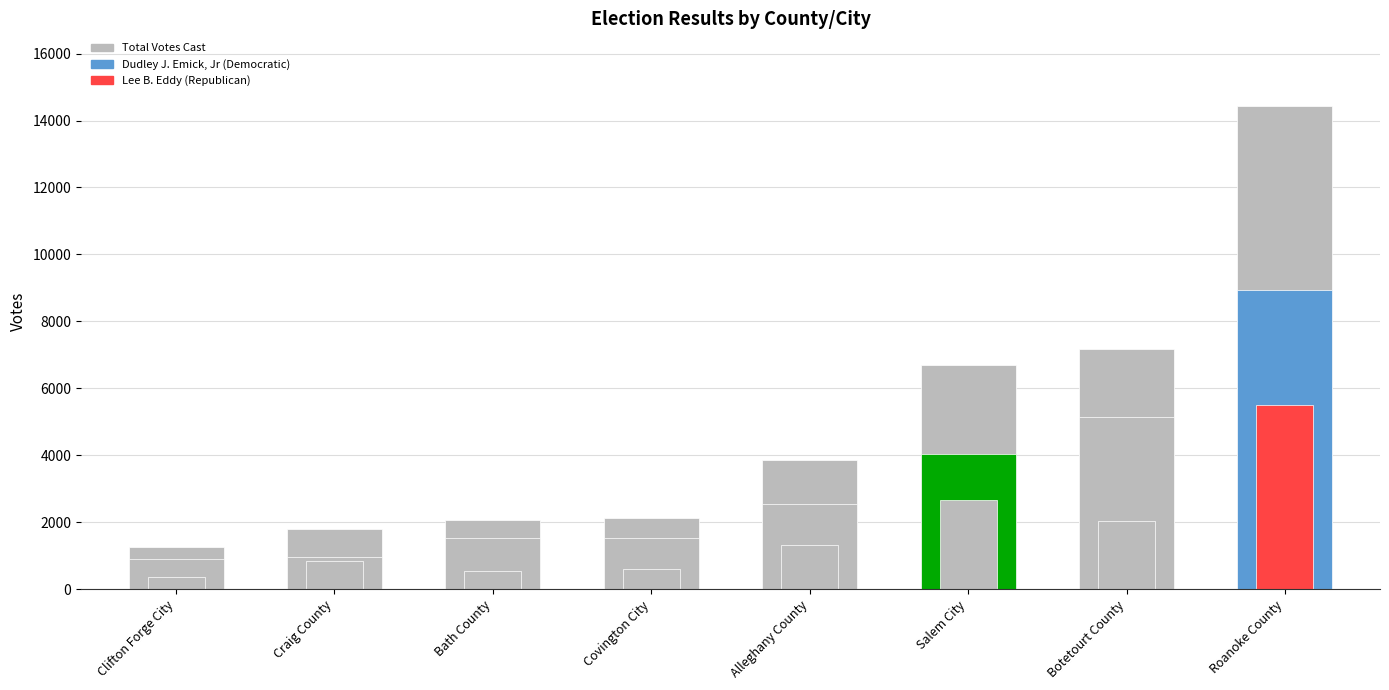

Reading left to right, list all the values displayed in this chart.

Total Votes Cast: 1271	1786	2076	2131	3848	6687	7183	14440
Dudley J. Emick, Jr (Democratic): 911	947	1531	1526	2532	4038	5145	8941
Lee B. Eddy (Republican): 360	839	545	604	1316	2649	2038	5499